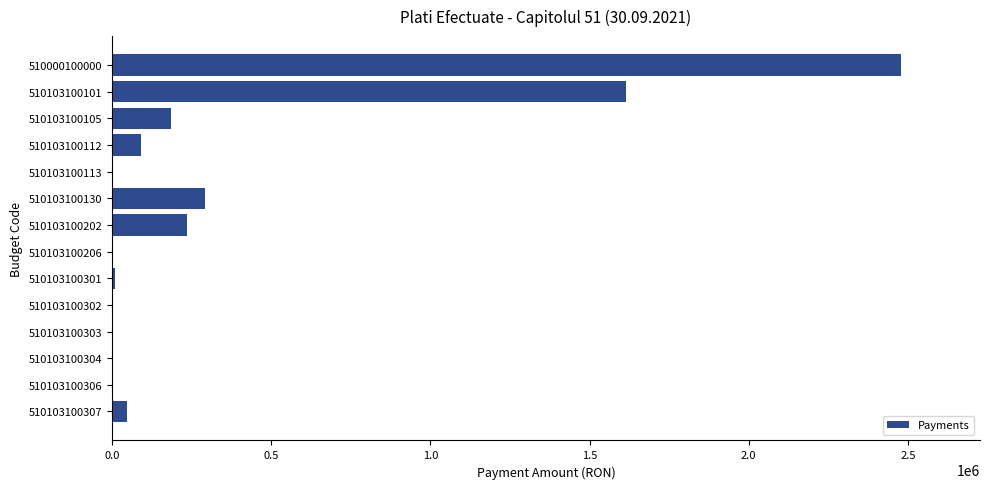

What is the sum of the values at 510103100105 and 510103100202?

417767